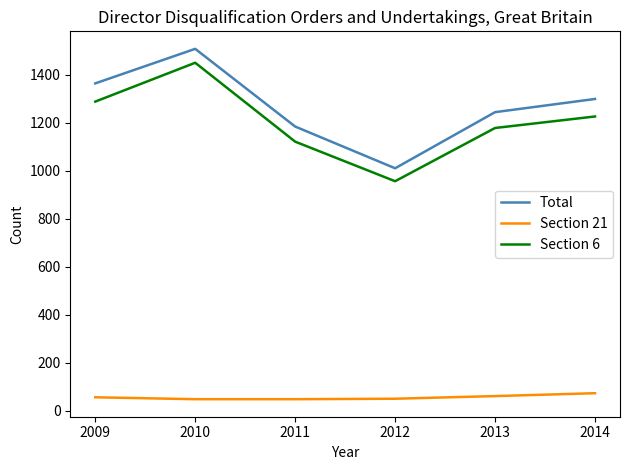

True or false: Section 6 and Section 21 cross at least once.

False